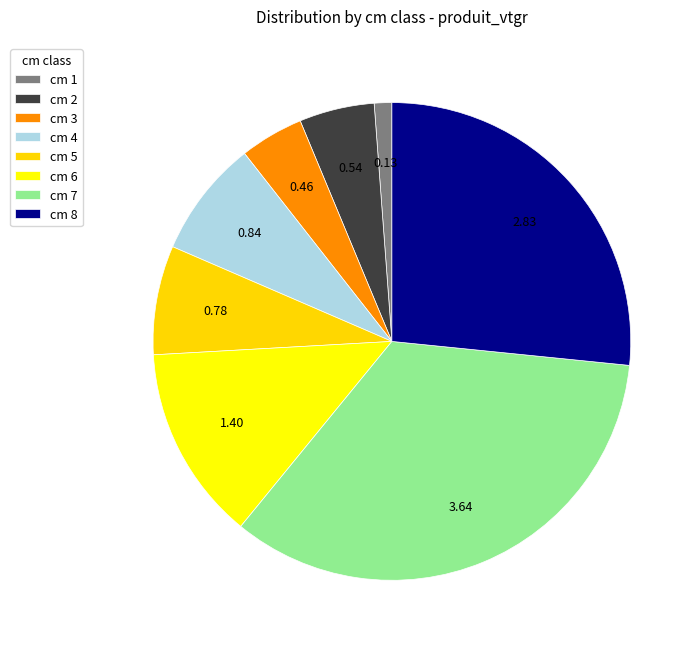

Which slice is the smallest?

1